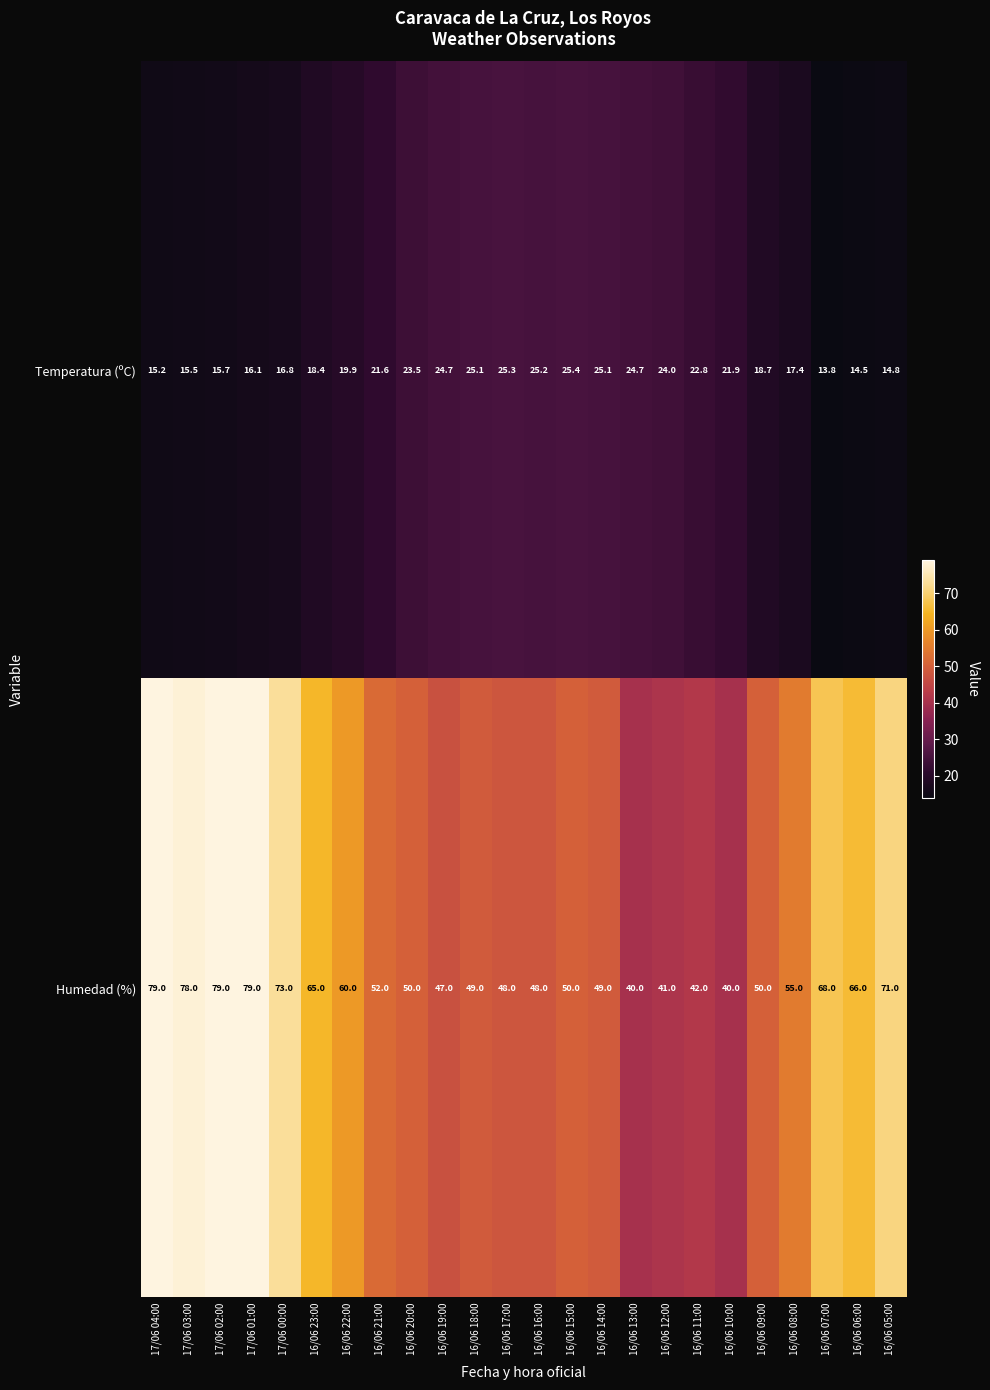

Where does the Temperatura (ºC) series first go above 21?

16/06 21:00